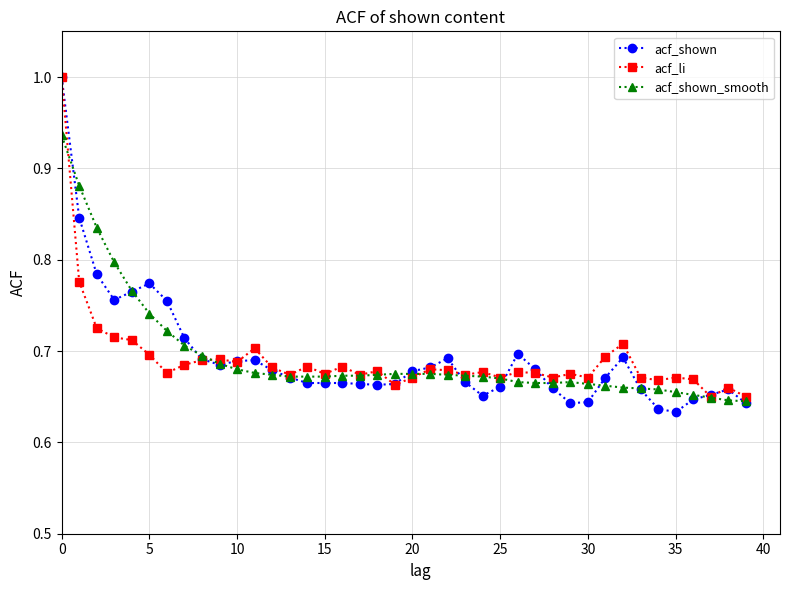

True or false: acf_shown has more than 1 interior local peaks.

True